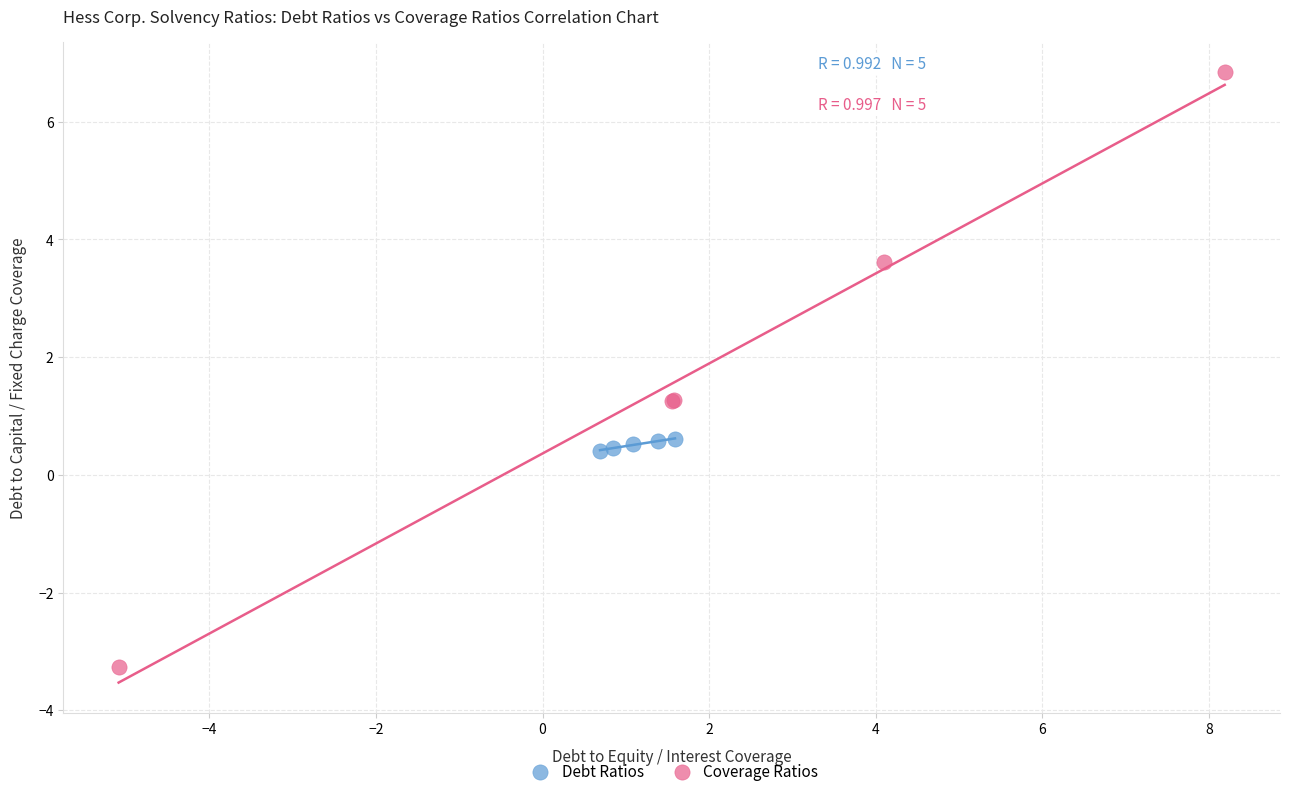

Which series reaches the minimum Y coordinate?

Coverage Ratios